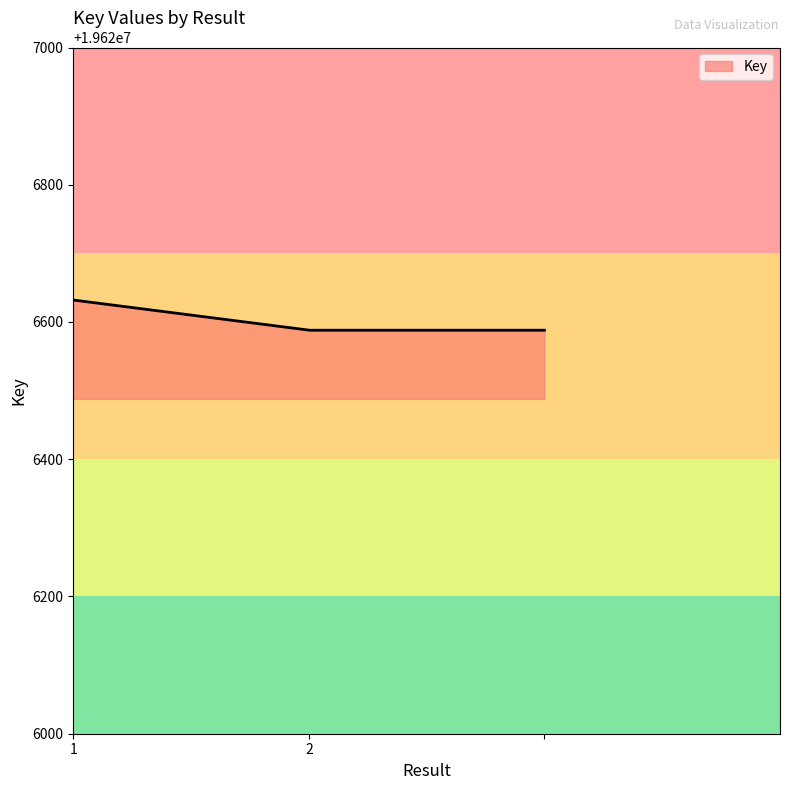

What is the minimum value shown in the chart?

19626588.0